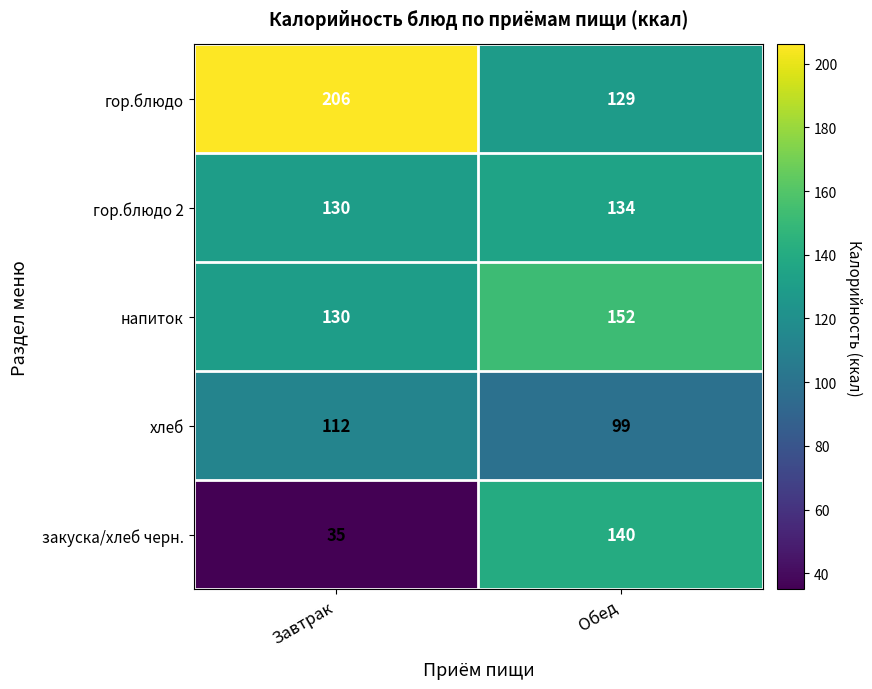

The value of хлеб at Обед is 172. True or false?

False